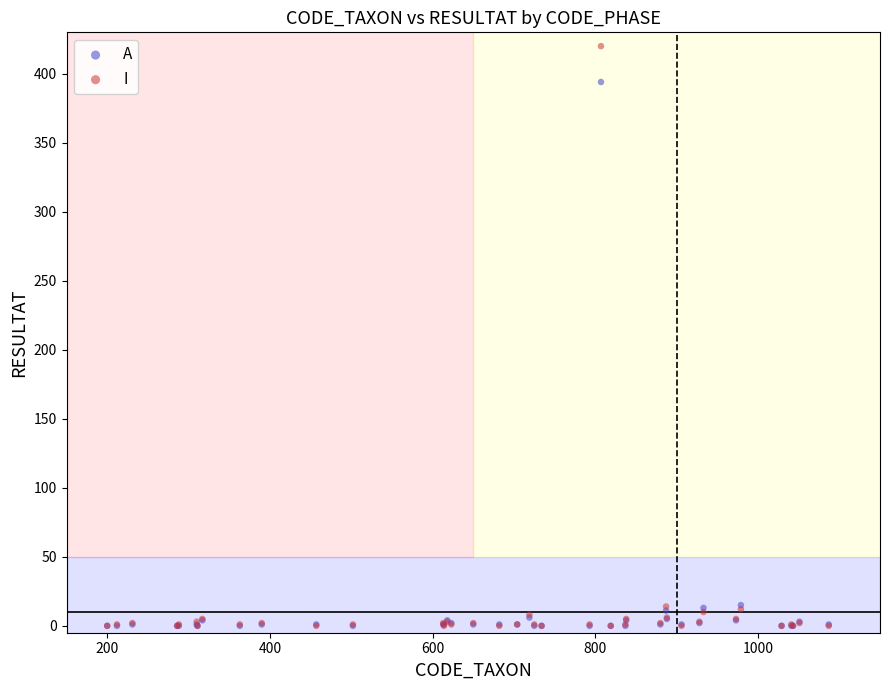

In the I series, what Y value is closest to 210?

14